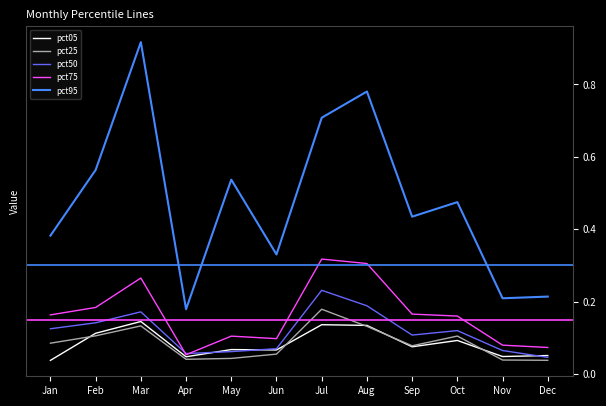

Count the number of categories in the chart.

12